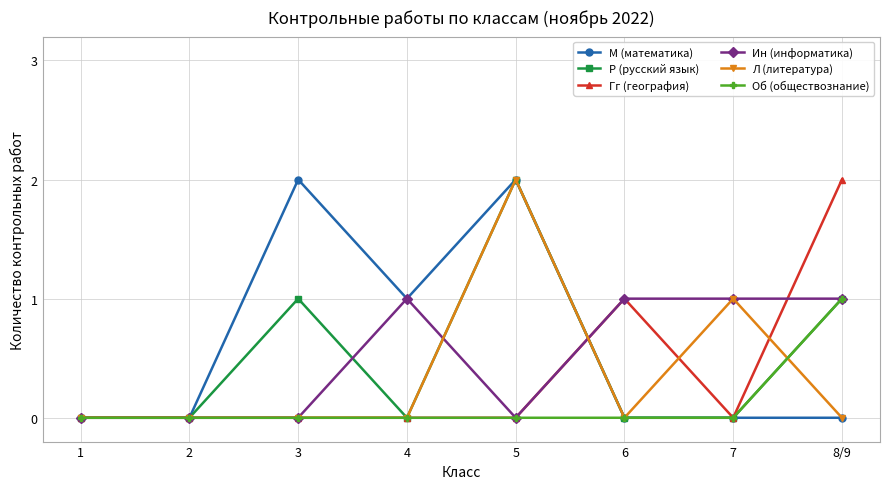

Where is the first local maximum for Р (русский язык)?

3